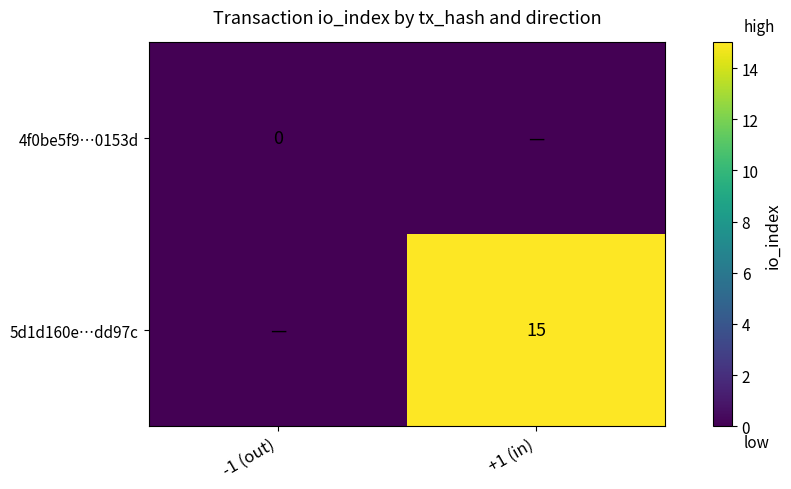

True or false: 5d1d160e…dd97c has a value of 15 at +1 (in).

True